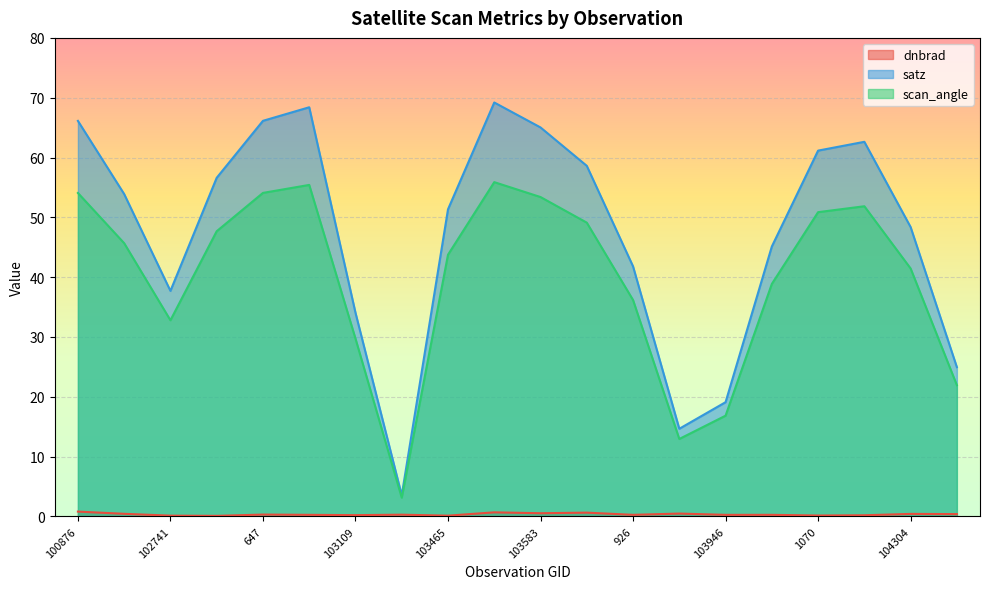

How many interior local peaks does the satz series have?

3